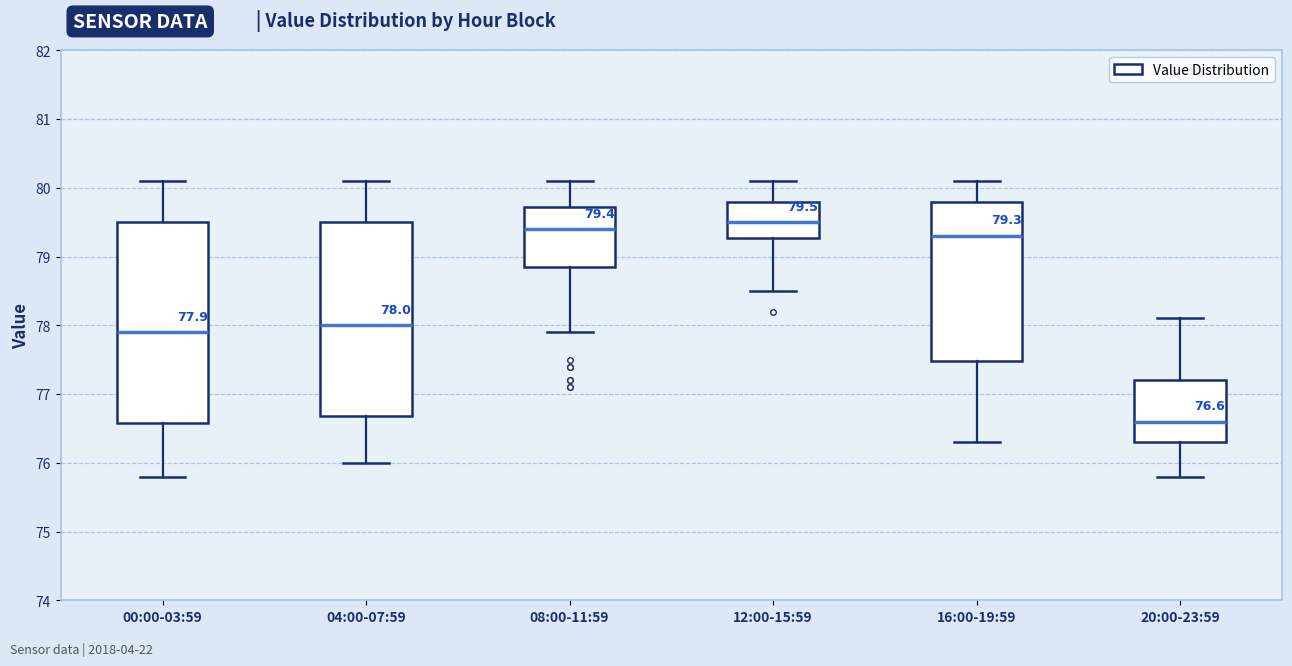

Which box is the tallest, from its lower edge to its upper edge?

00:00-03:59